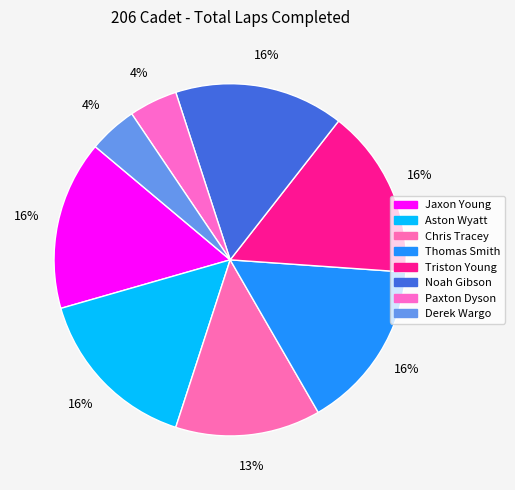

Count the number of slices in the pie.

8